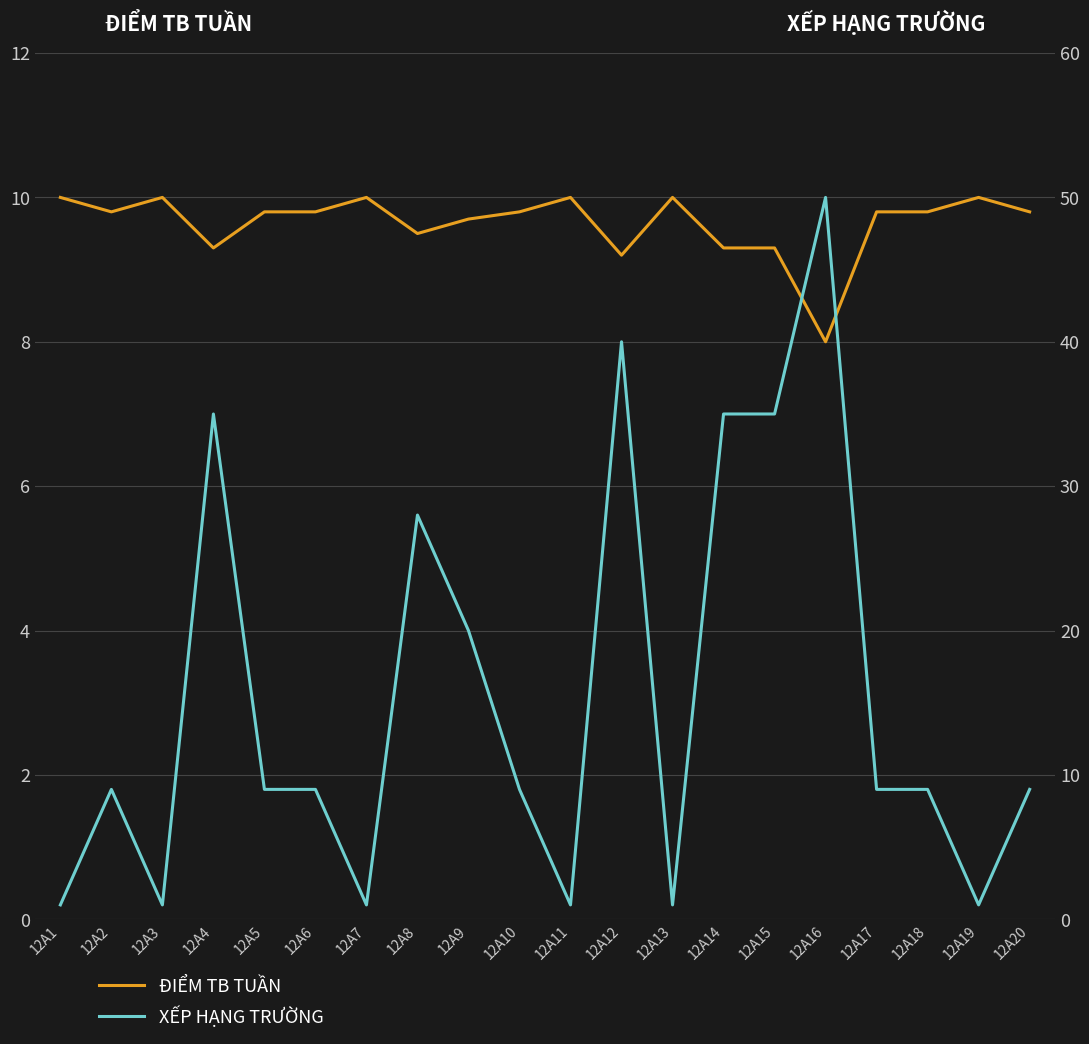

Which category has the lowest value in the XẾP HẠNG TRƯỜNG series?

12A1